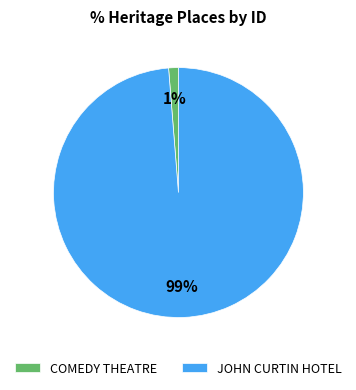

Rank the categories by value from highest to lowest.

JOHN CURTIN HOTEL, COMEDY THEATRE